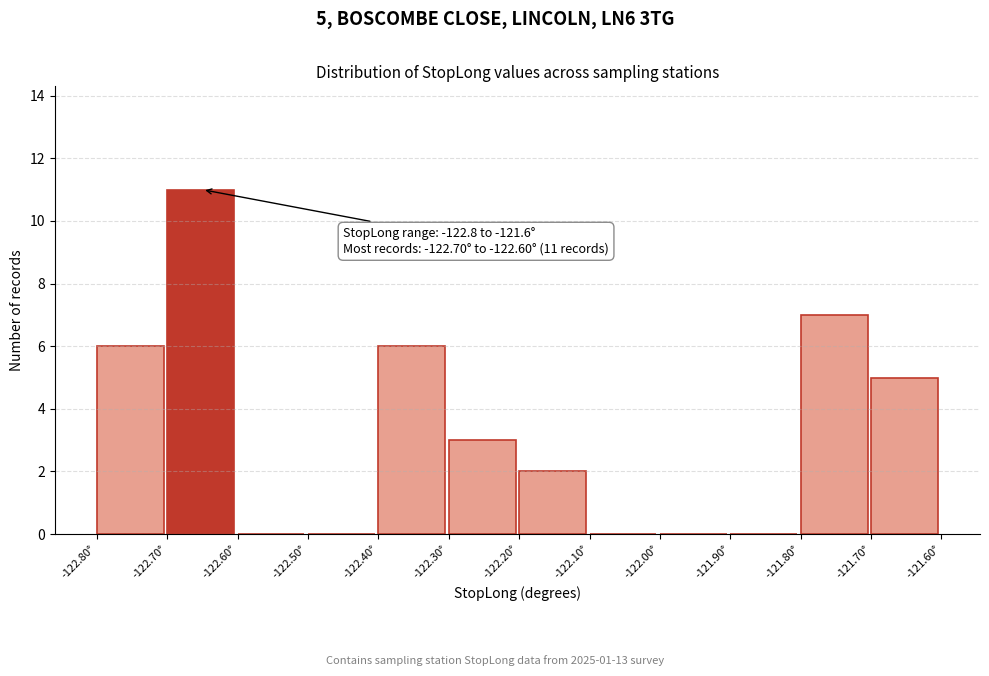

Over which range of the x-axis is the bar tallest?

-122.7 to -122.6